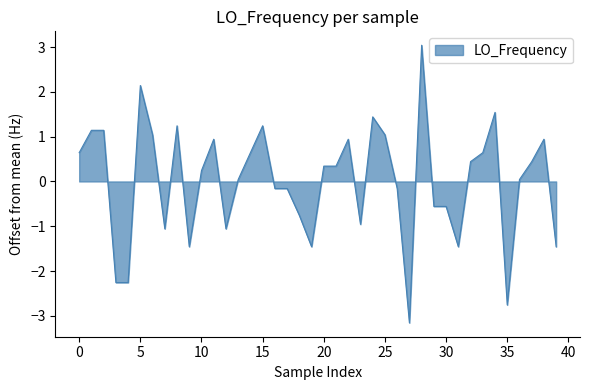

What is the difference between the maximum and minimum values?

6.2